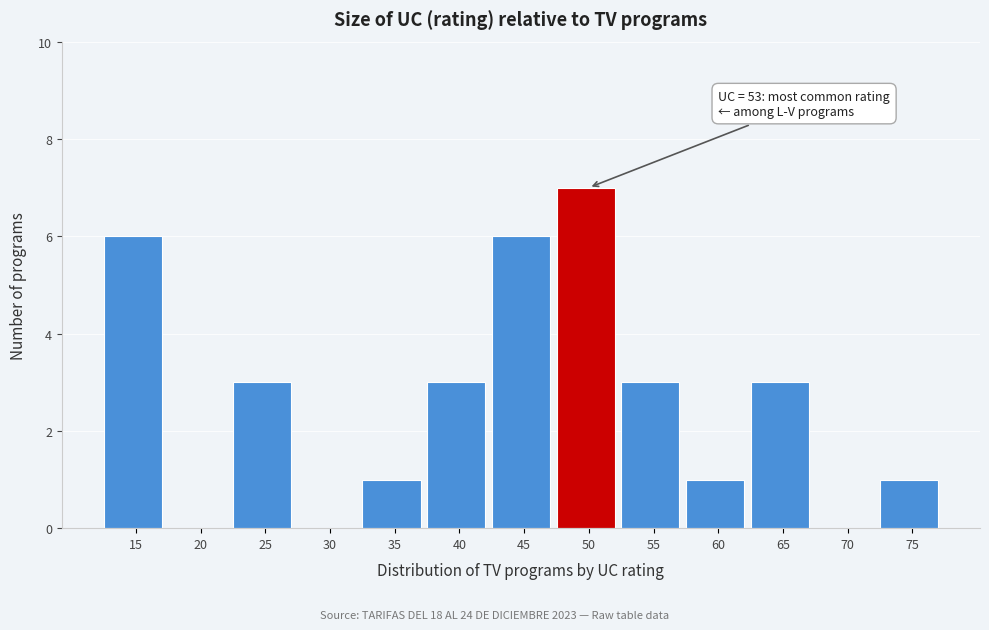

Reading left to right, list all the values displayed in this chart.

15=6	20=0	25=3	30=0	35=1	40=3	45=6	50=7	55=3	60=1	65=3	70=0	75=1